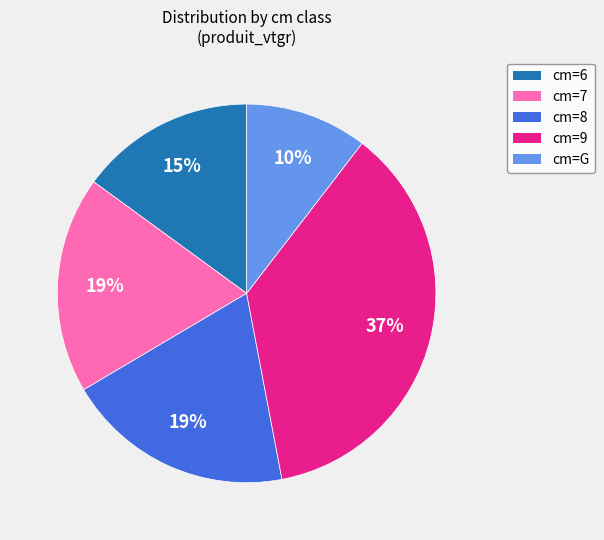

Combined, do cm=8 and cm=9 account for over 50%?

Yes